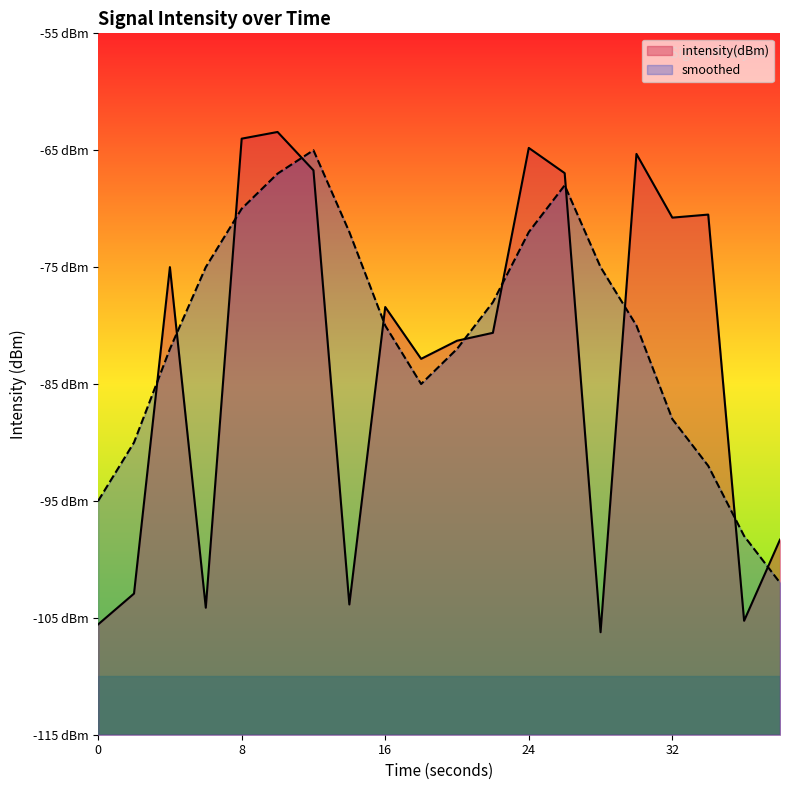

Reading left to right, list all the values displayed in this chart.

intensity(dBm): -105.6	-102.9	-75.0	-104.1	-64.0	-63.4	-66.7	-103.9	-78.4	-82.8	-81.3	-80.6	-64.8	-67.0	-106.2	-65.3	-70.8	-70.5	-105.3	-98.3
smoothed: -95.0	-90.0	-82.0	-75.0	-70.0	-67.0	-65.0	-72.0	-80.0	-85.0	-82.0	-78.0	-72.0	-68.0	-75.0	-80.0	-88.0	-92.0	-98.0	-102.0